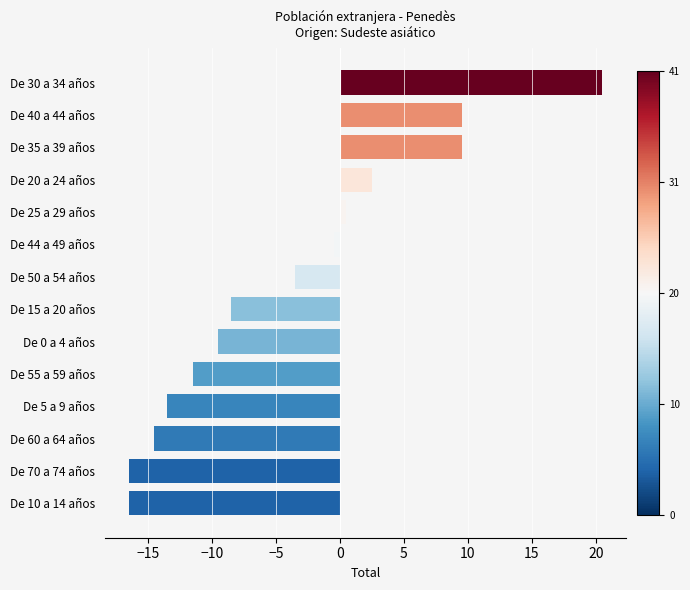

Reading bottom to top, extract all data points from this chart.

De 10 a 14 años=-16.5	De 70 a 74 años=-16.5	De 60 a 64 años=-14.5	De 5 a 9 años=-13.5	De 55 a 59 años=-11.5	De 0 a 4 años=-9.5	De 15 a 20 años=-8.5	De 50 a 54 años=-3.5	De 44 a 49 años=-0.5	De 25 a 29 años=0.5	De 20 a 24 años=2.5	De 35 a 39 años=9.5	De 40 a 44 años=9.5	De 30 a 34 años=20.5